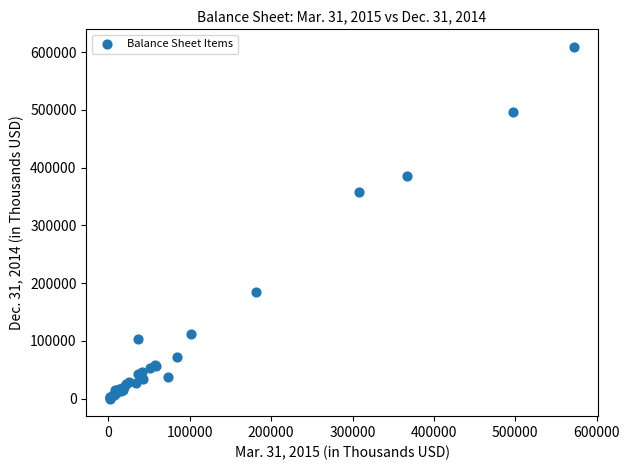

What Y value in the scatter plot is closest to 304657?

358078